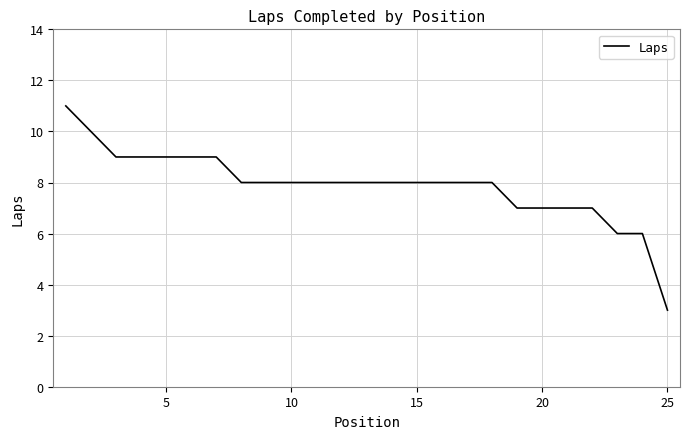

What is the greatest value displayed?

11